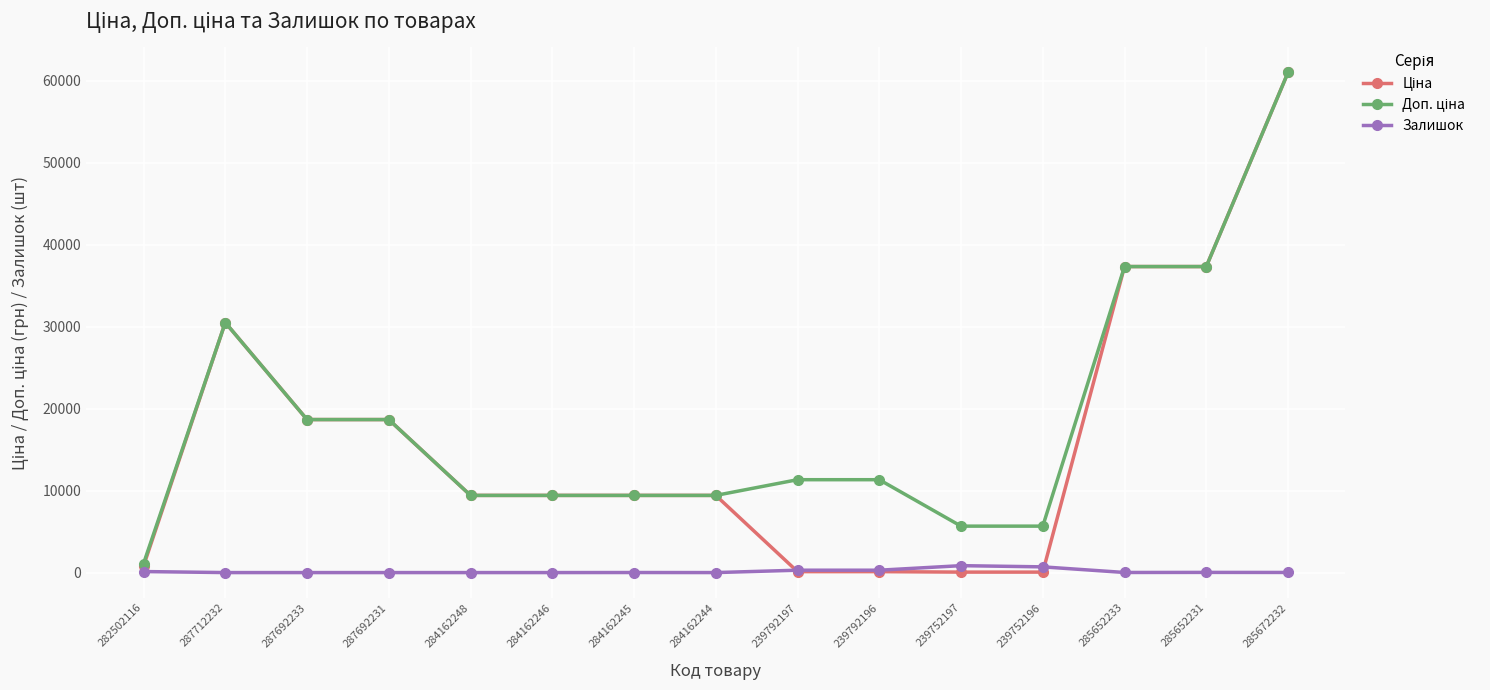

What is the total value across all series at 287712232?

61024.7